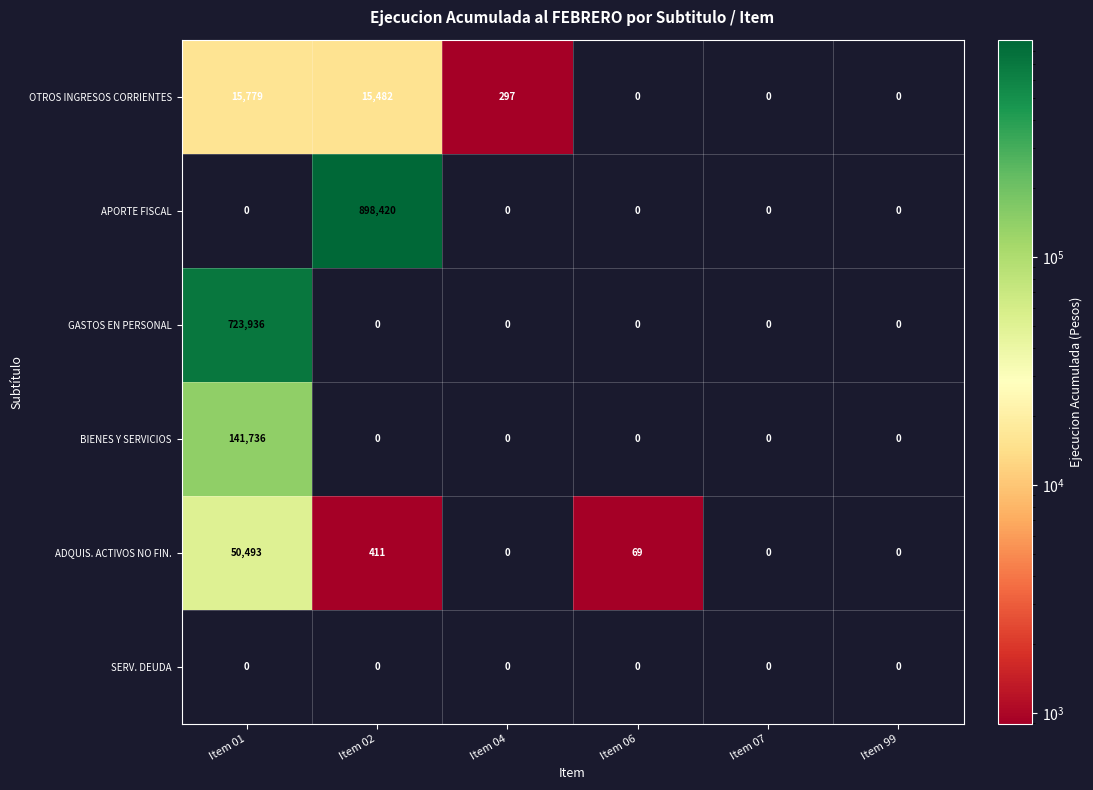

What is the highest value of the BIENES Y SERVICIOS series?

141736